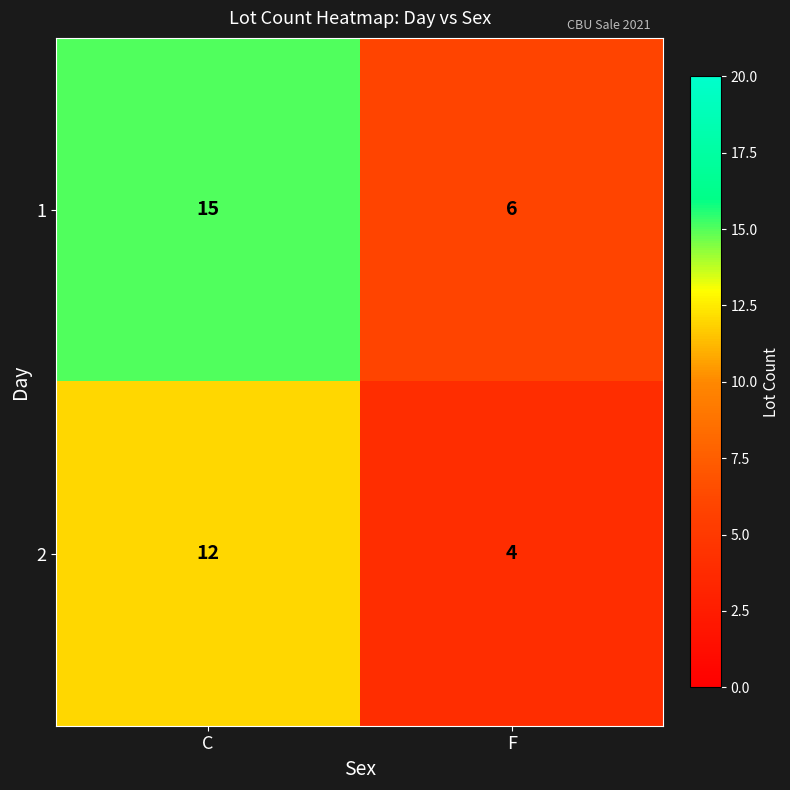

Which series has the widest spread of values?

1